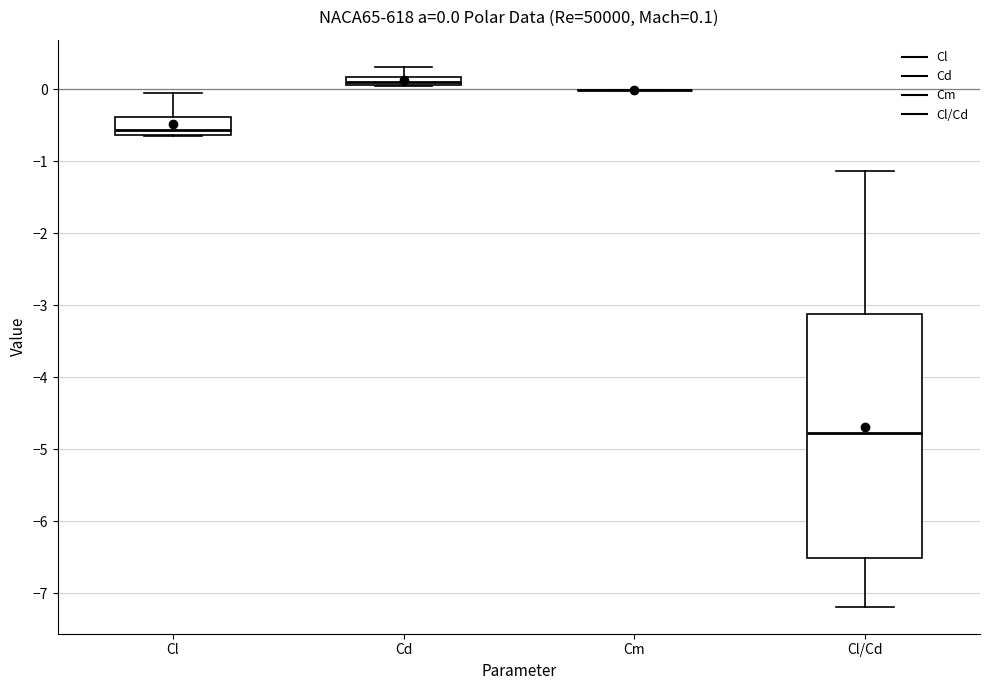

Comparing the boxes themselves (not the whiskers), which one is the tallest?

Cl/Cd